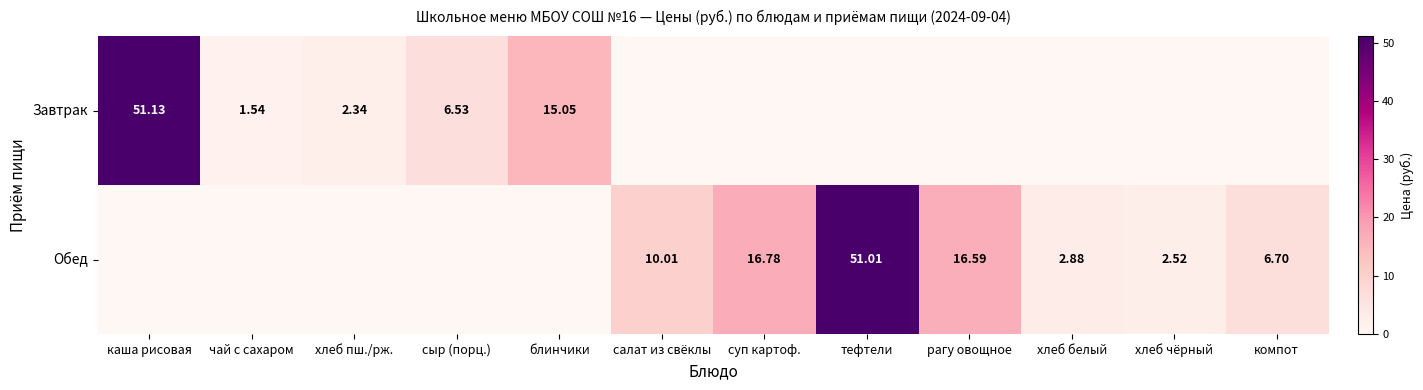

Which series has the largest total across all categories?

Обед